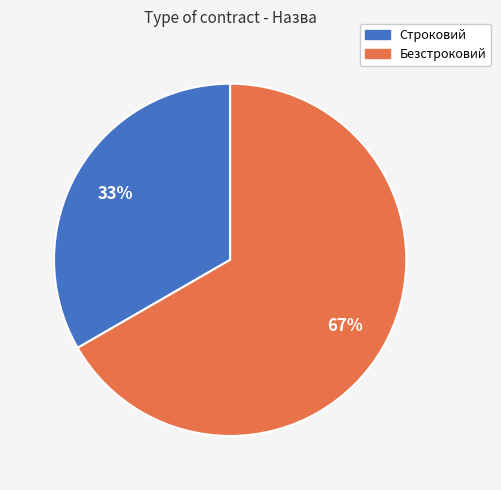

Which has a higher value, Строковий or Безстроковий?

Безстроковий